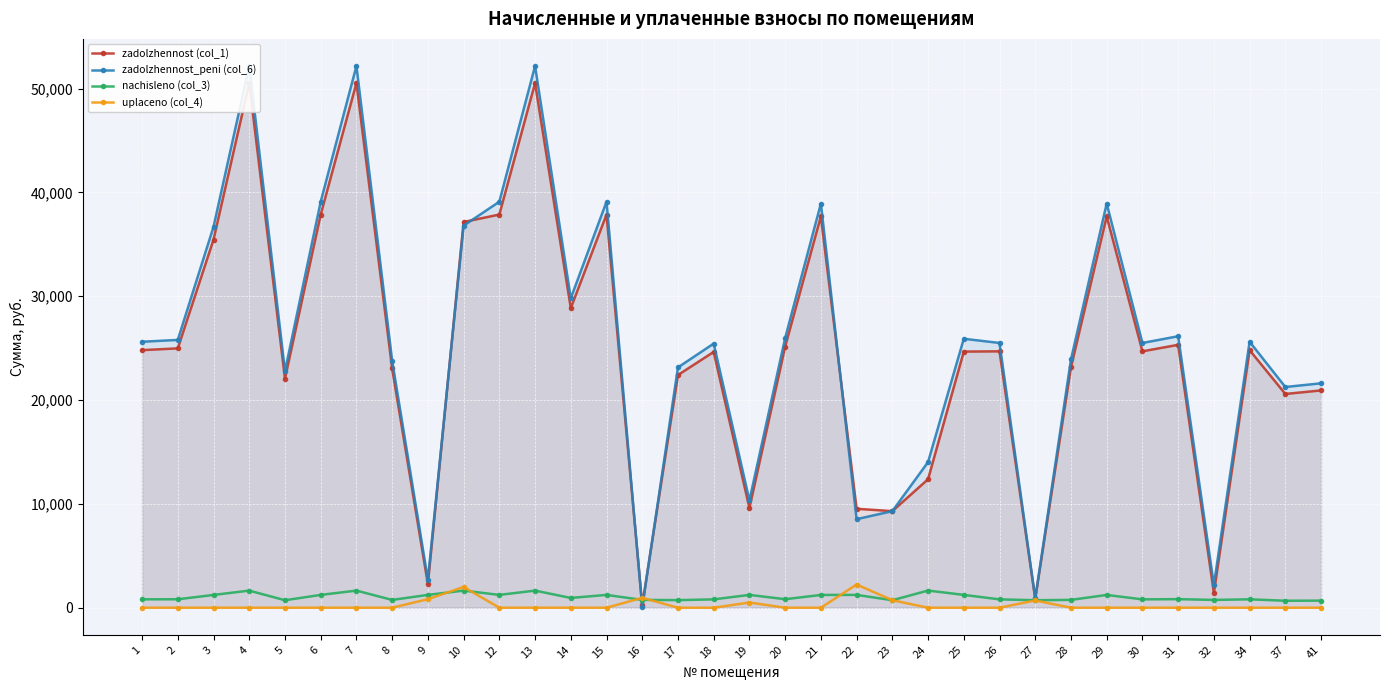

Is the value of zadolzhennost_peni (col_6) at 28 greater than the value of nachisleno (col_3) at 32?

Yes